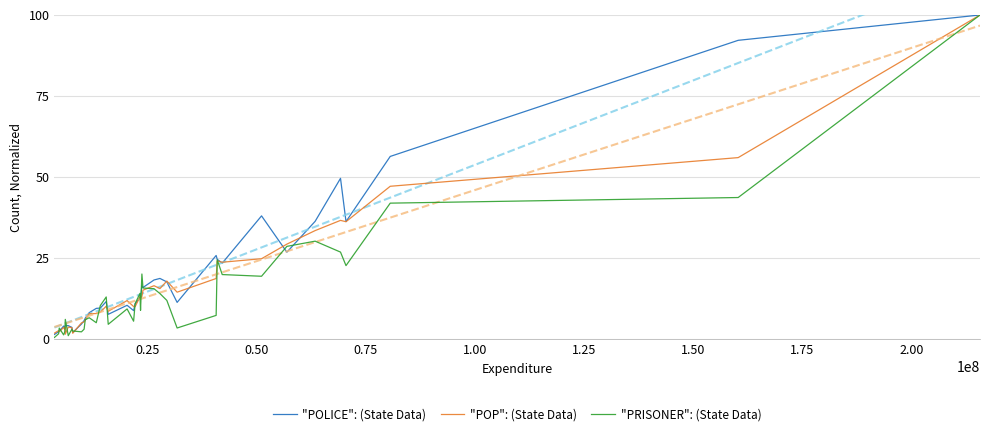

Is this an area chart (filled region under the line)?

No